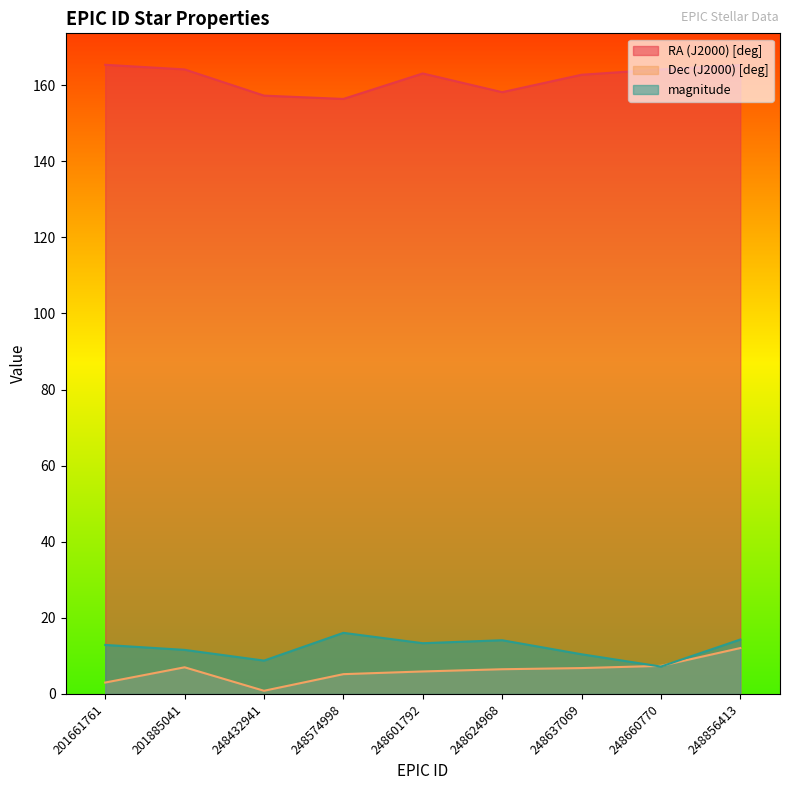

True or false: RA (J2000) [deg] has more than 2 points higher than both neighbors.

False